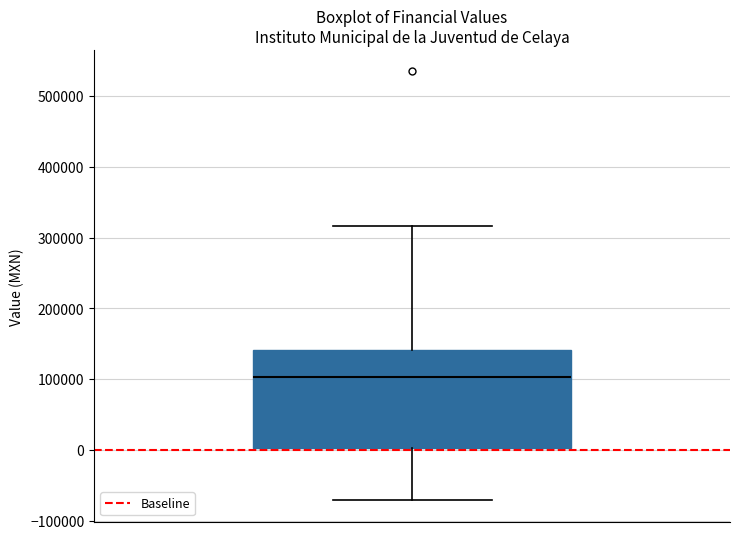

Where does the upper whisker of the box end on the y-axis? The values are not printed on the chart, so give them approximately, as read against the axis.

320000